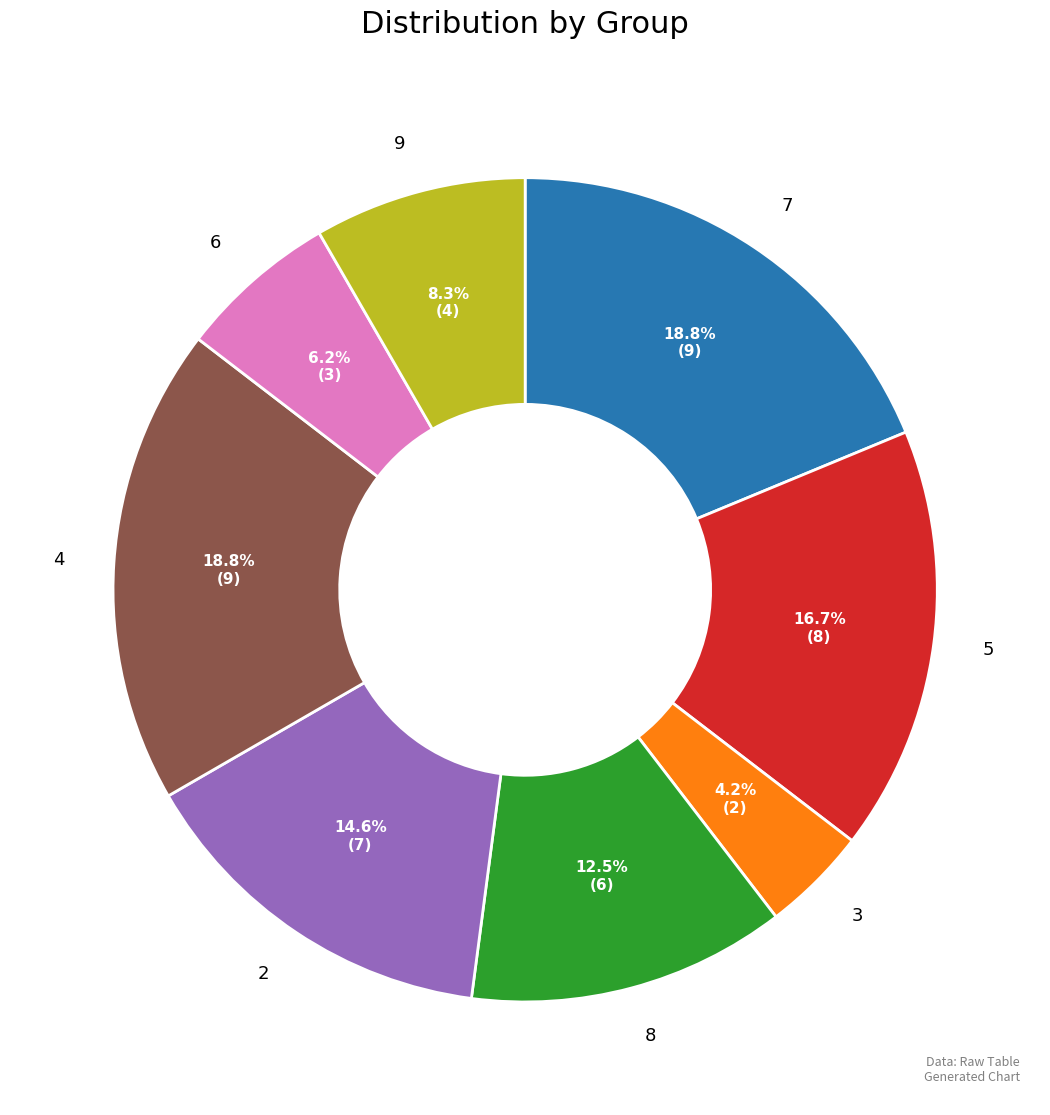

What is the smallest slice in the pie chart?

3